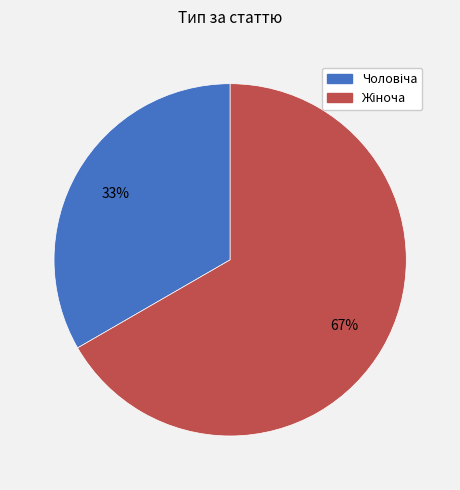

To the nearest percent, what is the average slice percentage?

50%